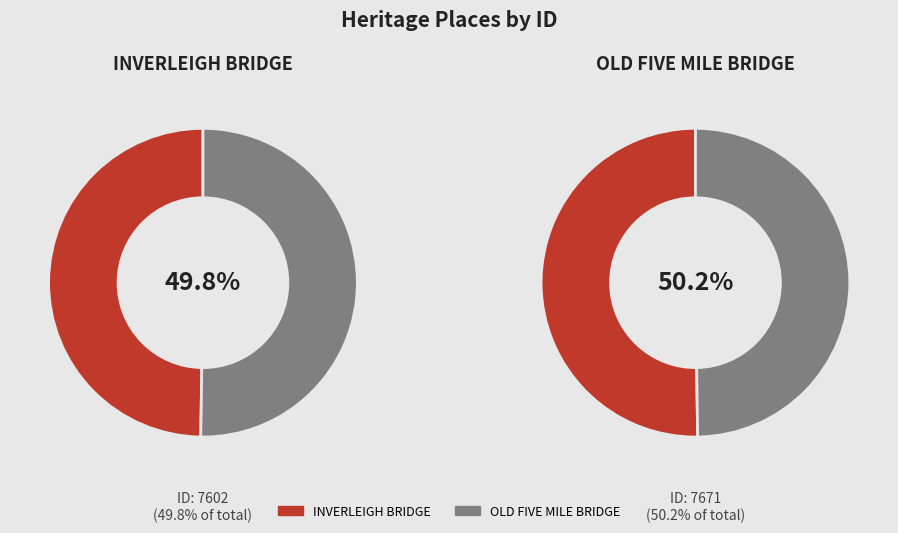

What percentage is the OLD FIVE MILE BRIDGE slice, to the nearest percent?

50%